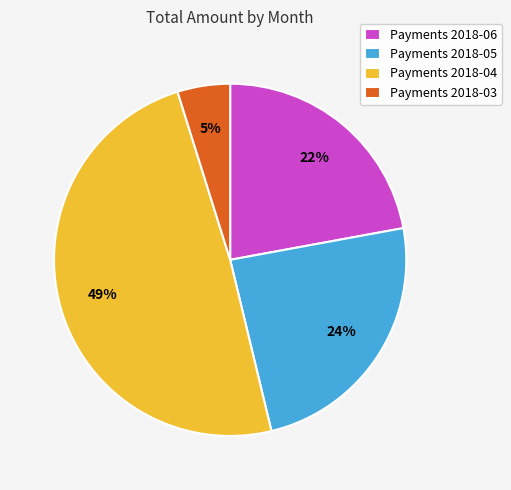

Rank the categories by value from lowest to highest.

Payments 2018-03, Payments 2018-06, Payments 2018-05, Payments 2018-04